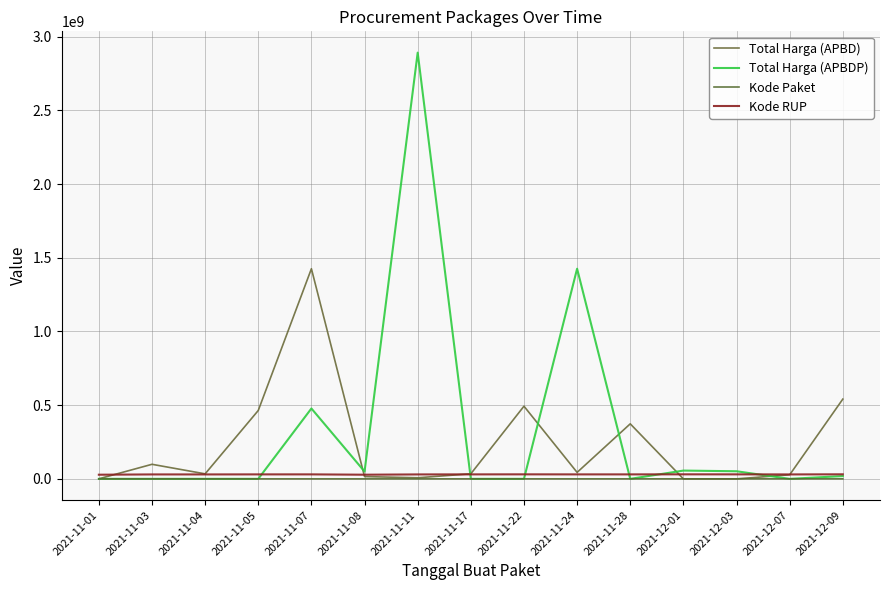

Is it true that Kode RUP equals 14029182 at 2021-11-07?

False